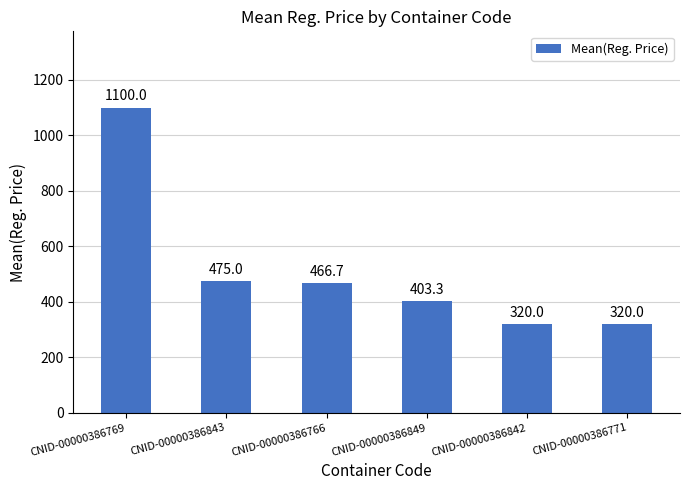

Count the number of data series in this chart.

1